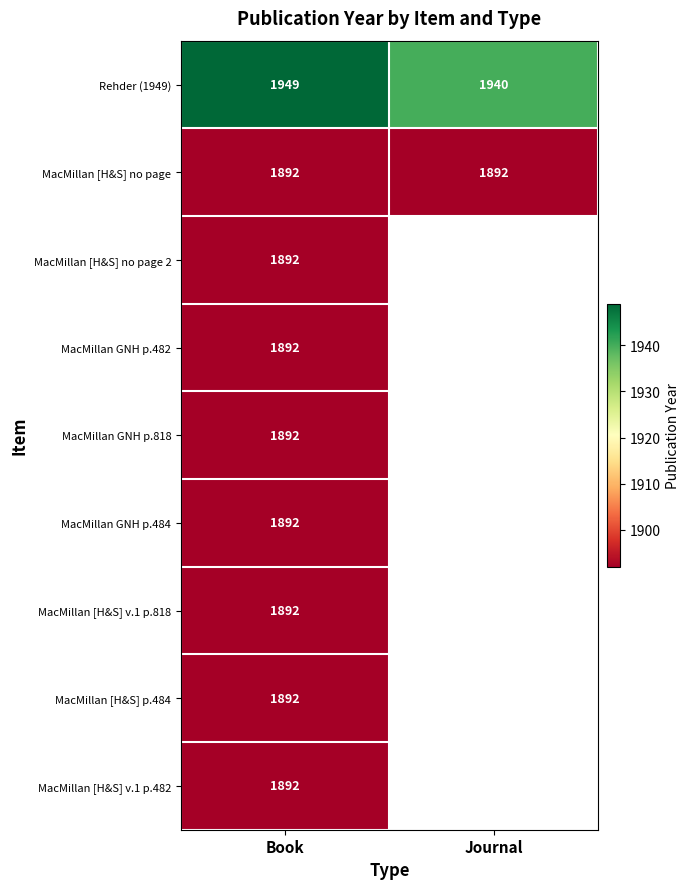

Is it true that Rehder (1949) equals 3100.7 at Journal?

False